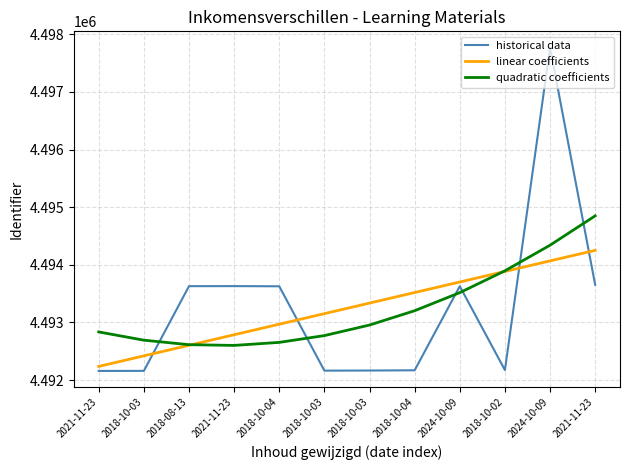

What are all the series names shown in the legend?

historical data, linear coefficients, quadratic coefficients